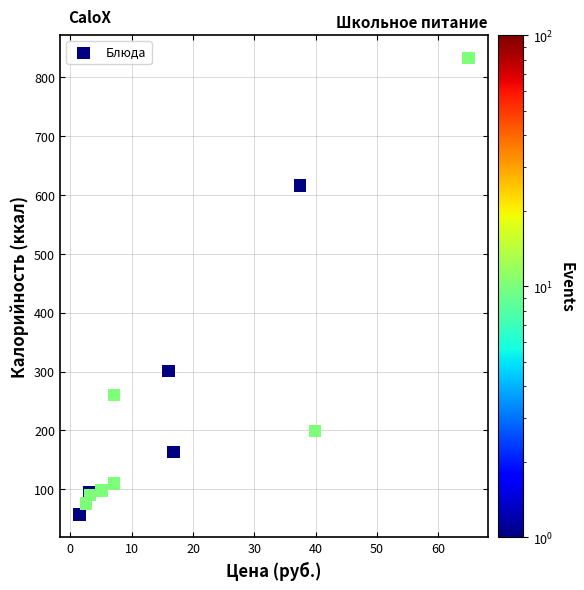

What Y value in the scatter plot is closest to 444?

301.3